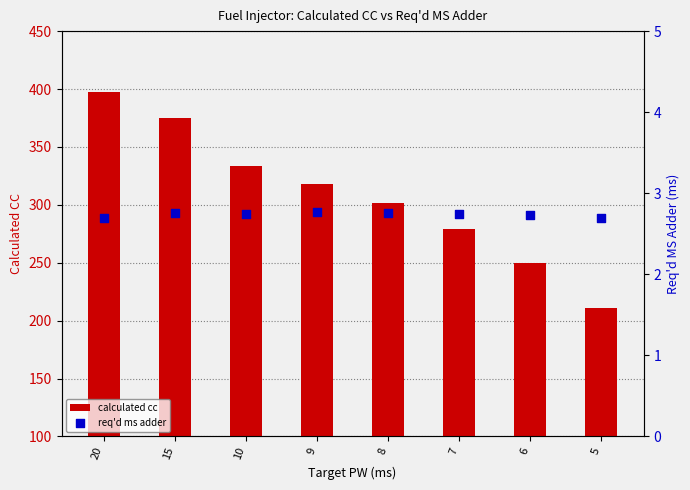

Is the value of req'd ms adder at 6 greater than the value of calculated cc at 20?

No